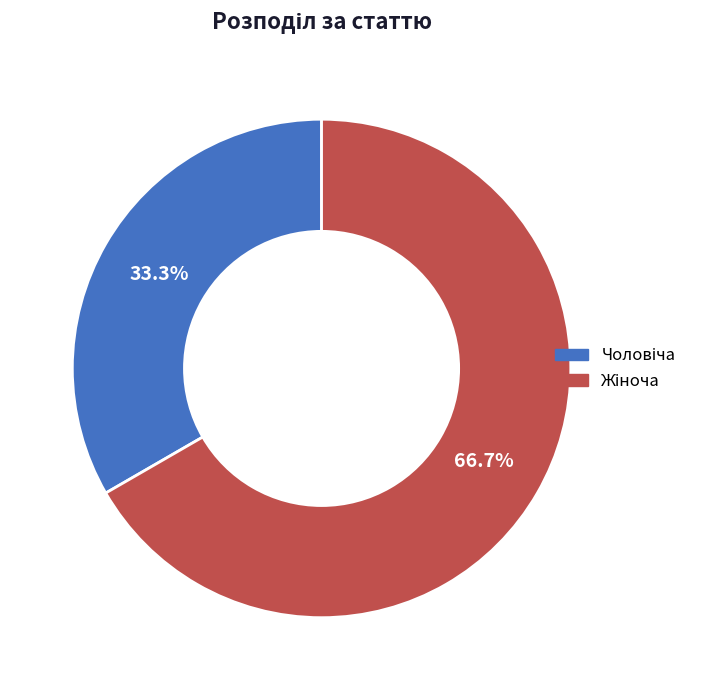

Is there a majority slice in this chart?

Yes